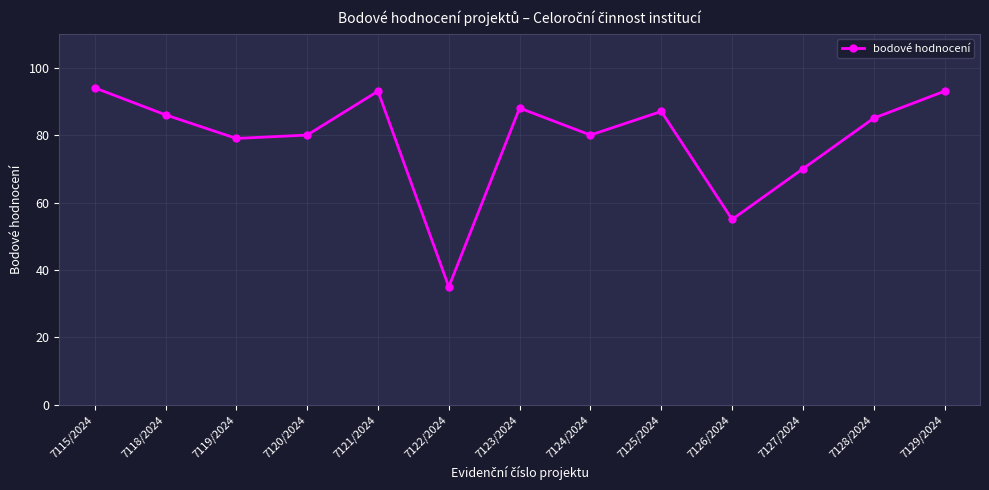

Is it true that the value at 7127/2024 is 23?

False